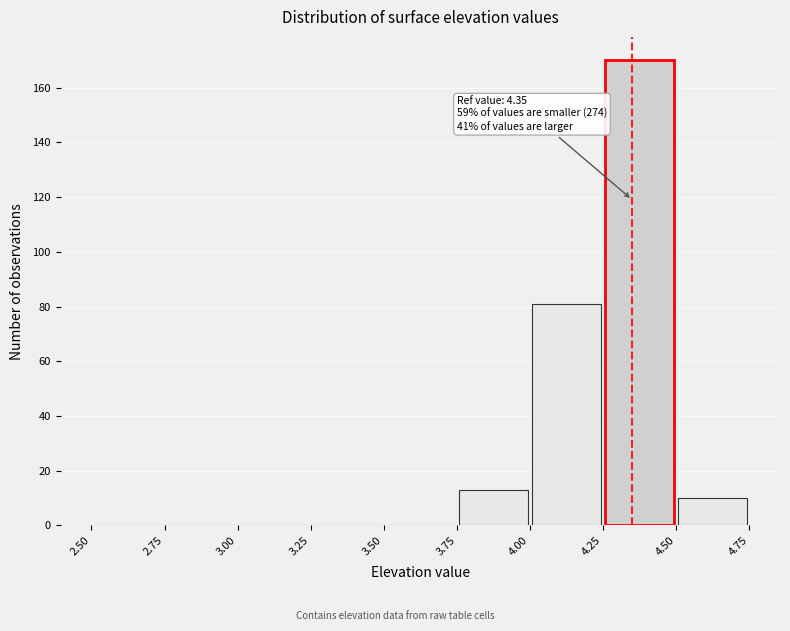

Which range on the x-axis has the tallest bar?

4.25 to 4.50